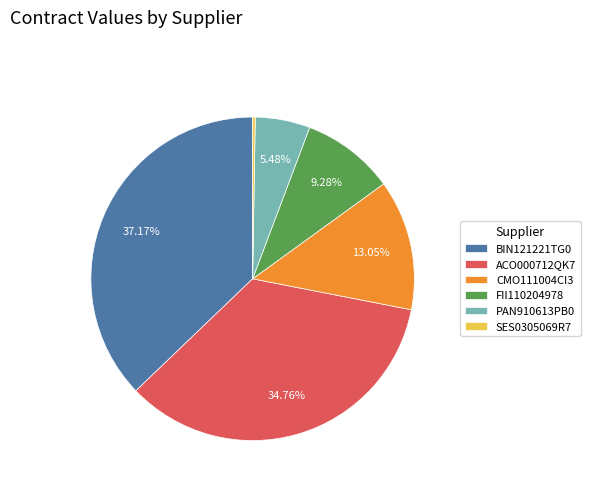

What percentage is the ACO000712QK7 slice, to the nearest percent?

35%